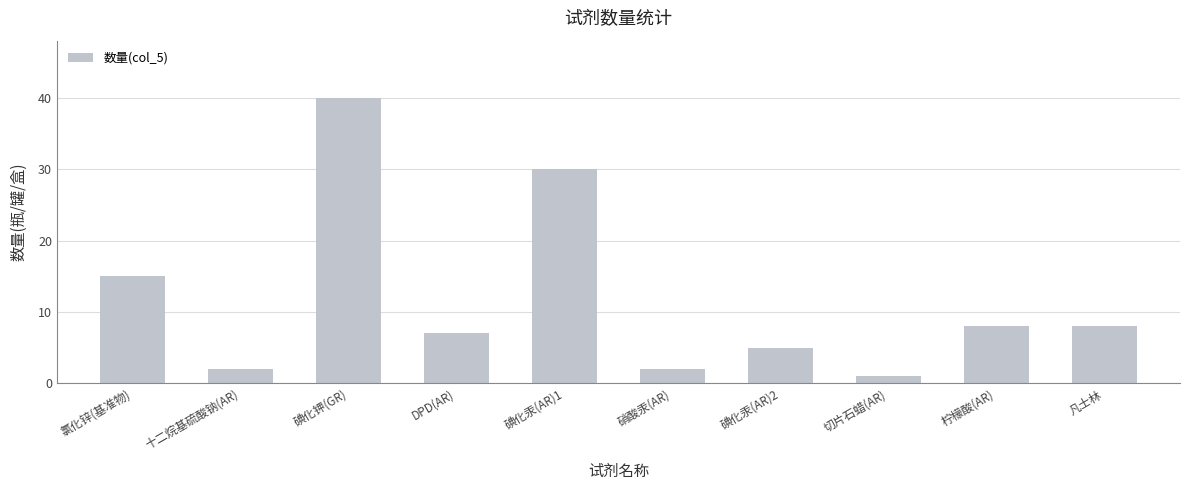

How many categories are shown in the chart?

10